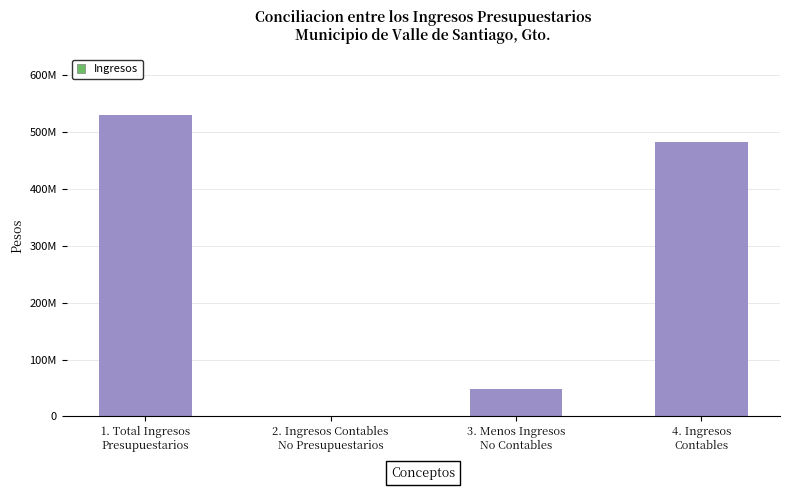

Which category has the lowest value across all series?

2. Ingresos Contables
No Presupuestarios